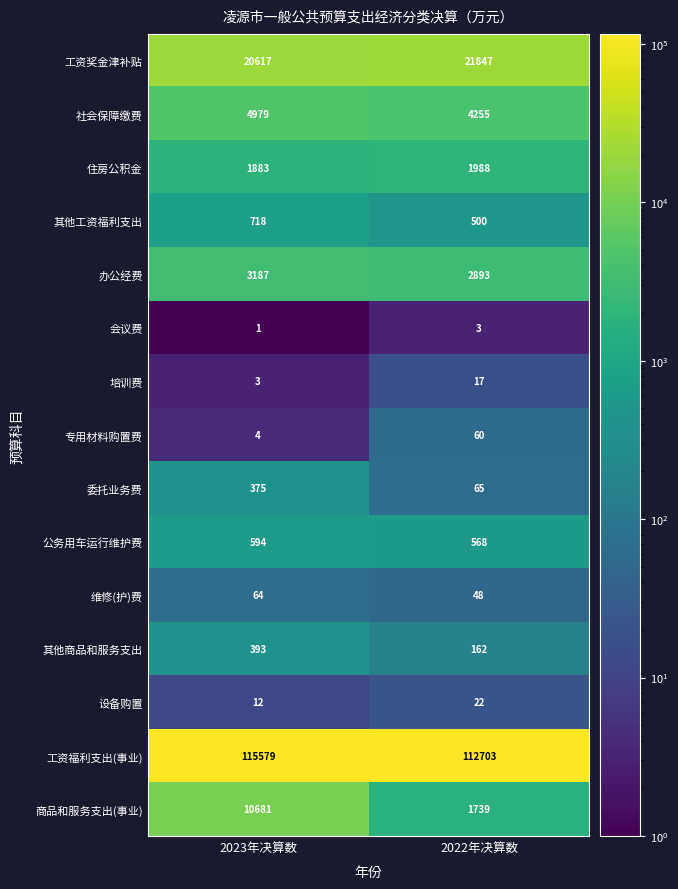

What is the difference between the highest and lowest values at 2022年决算数?

112700